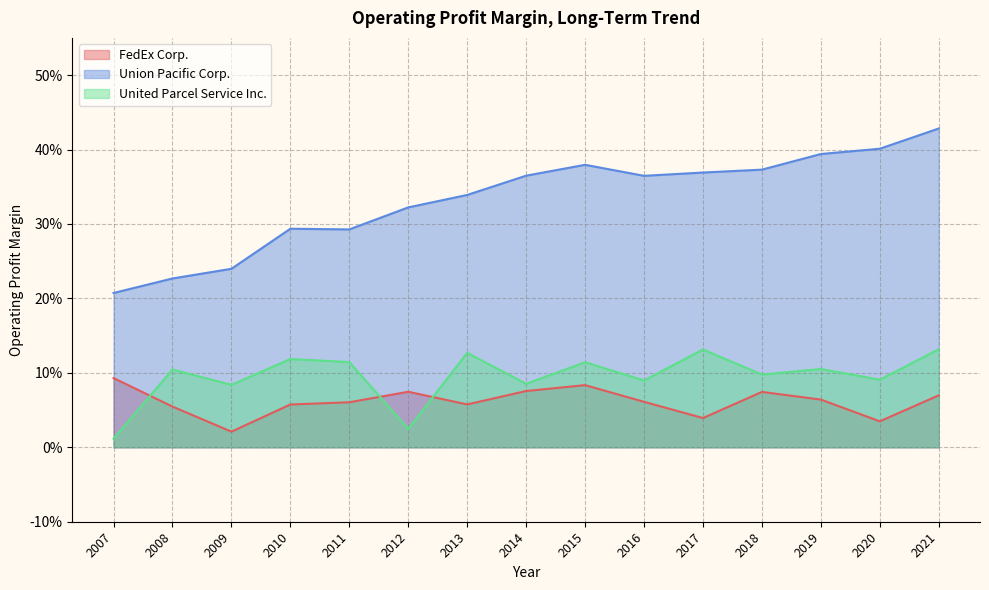

Does the chart display data point markers on the line(s)?

No